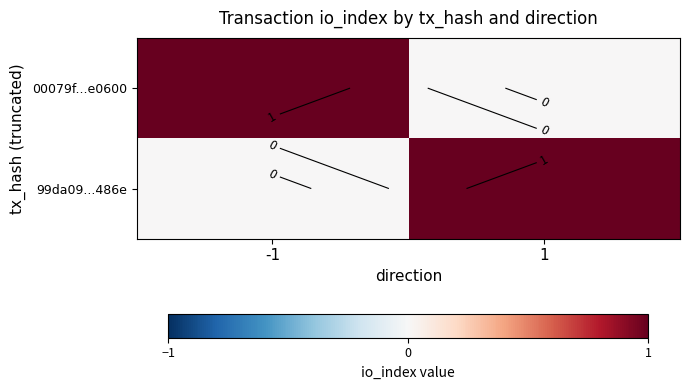

What is the total value across all series at -1?

1